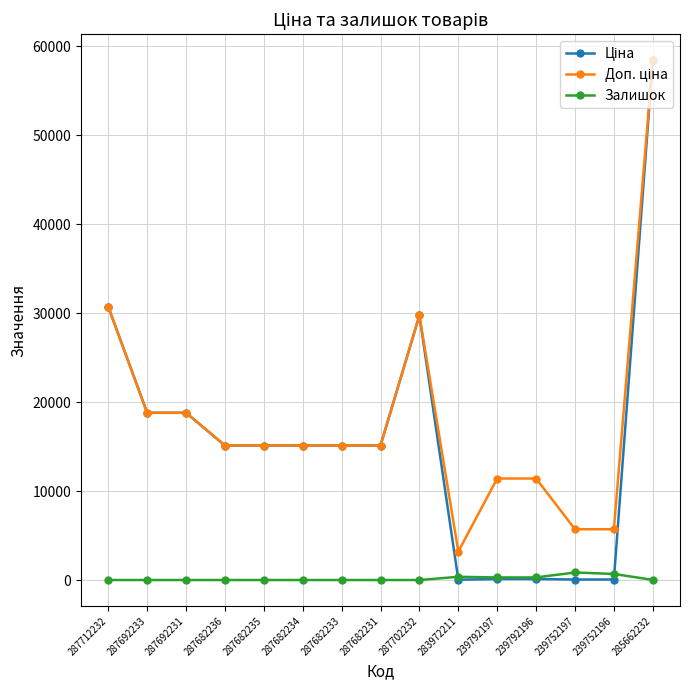

How many data points does each series have?

15